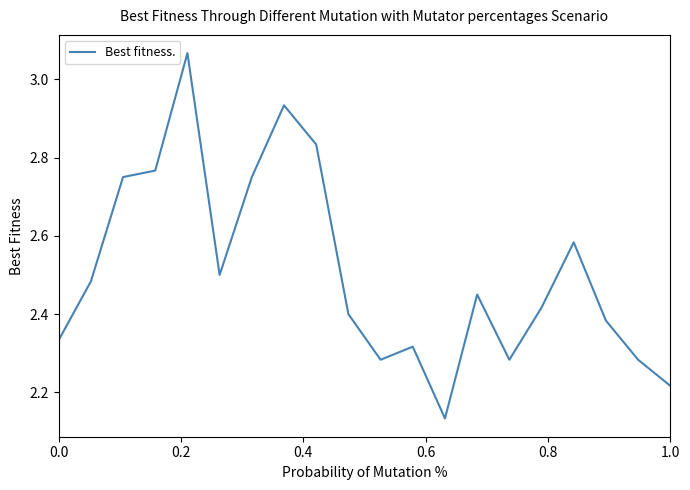

What is the difference between the maximum and minimum values?

0.9